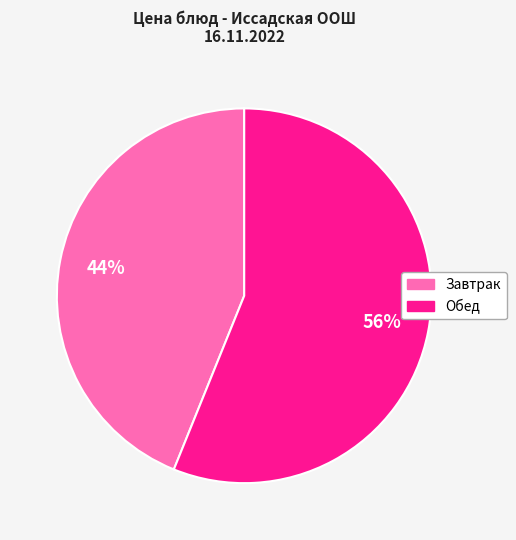

To the nearest percent, what is the average slice percentage?

50%